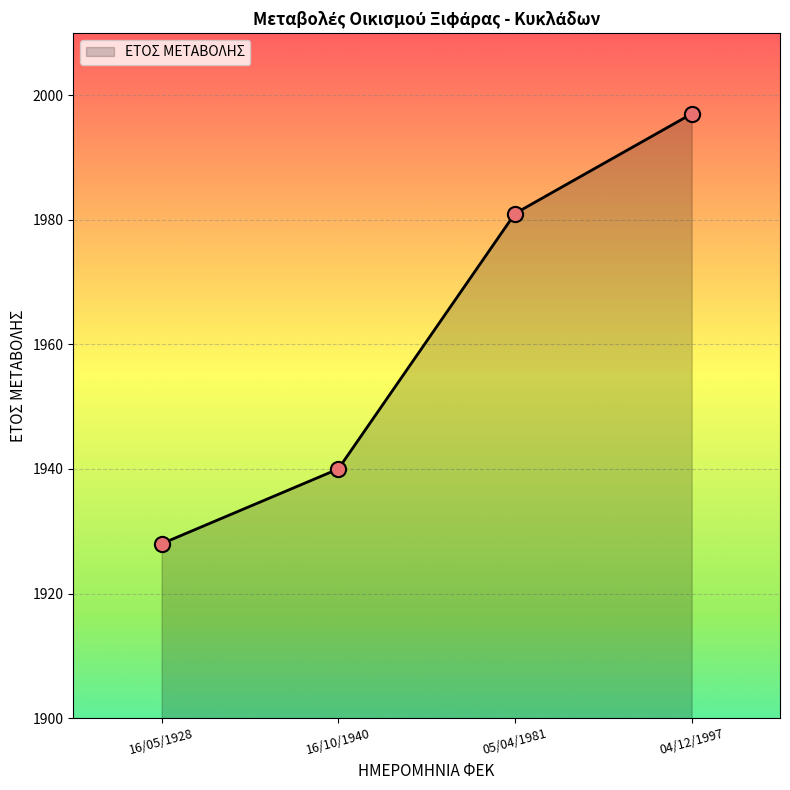

What is the change in value from 16/10/1940 to 04/12/1997?

+57